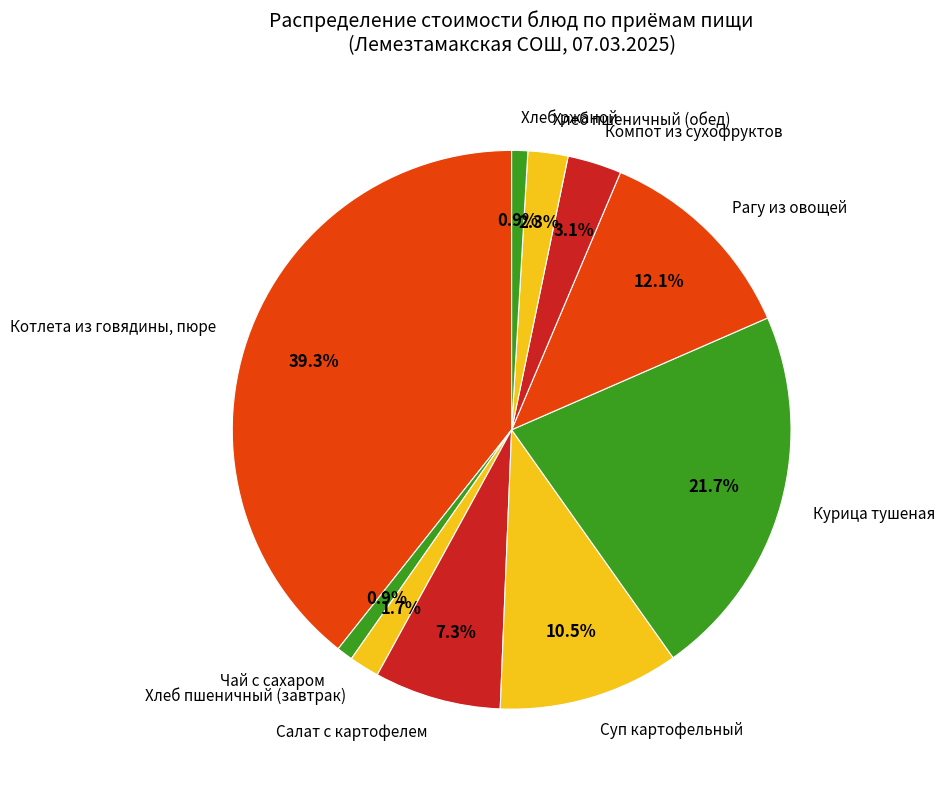

To the nearest percent, what percentage of the pie is Рагу из овощей?

12%